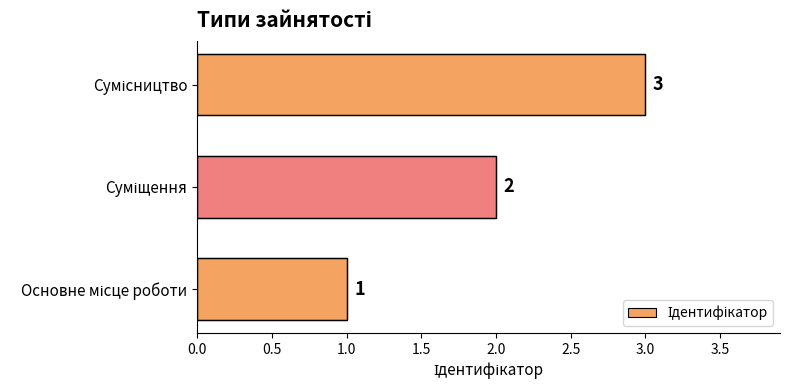

What is the greatest value displayed?

3